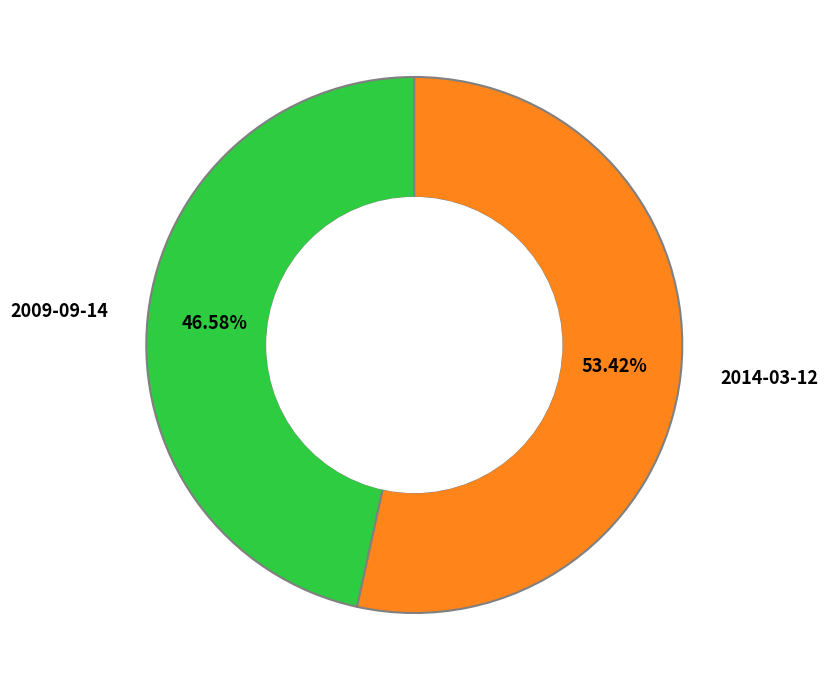

The 2014-03-12 slice represents 44% of the pie. True or false?

False